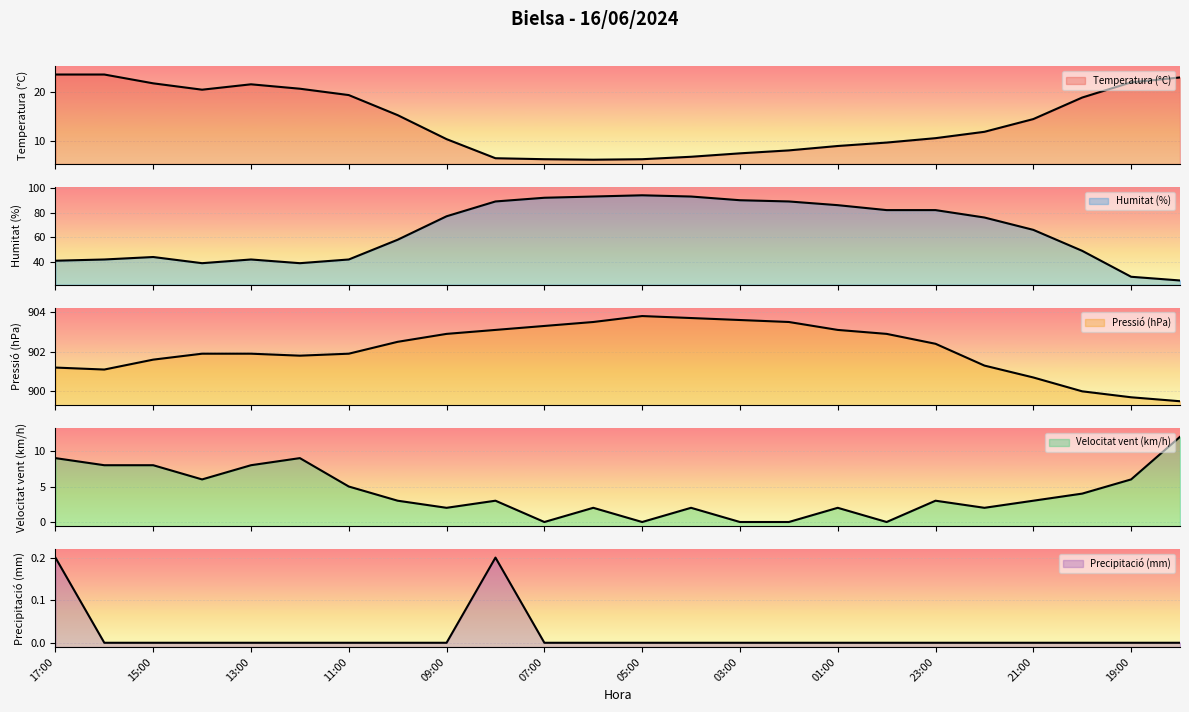

What is the total value across all series at 10:00?

978.7